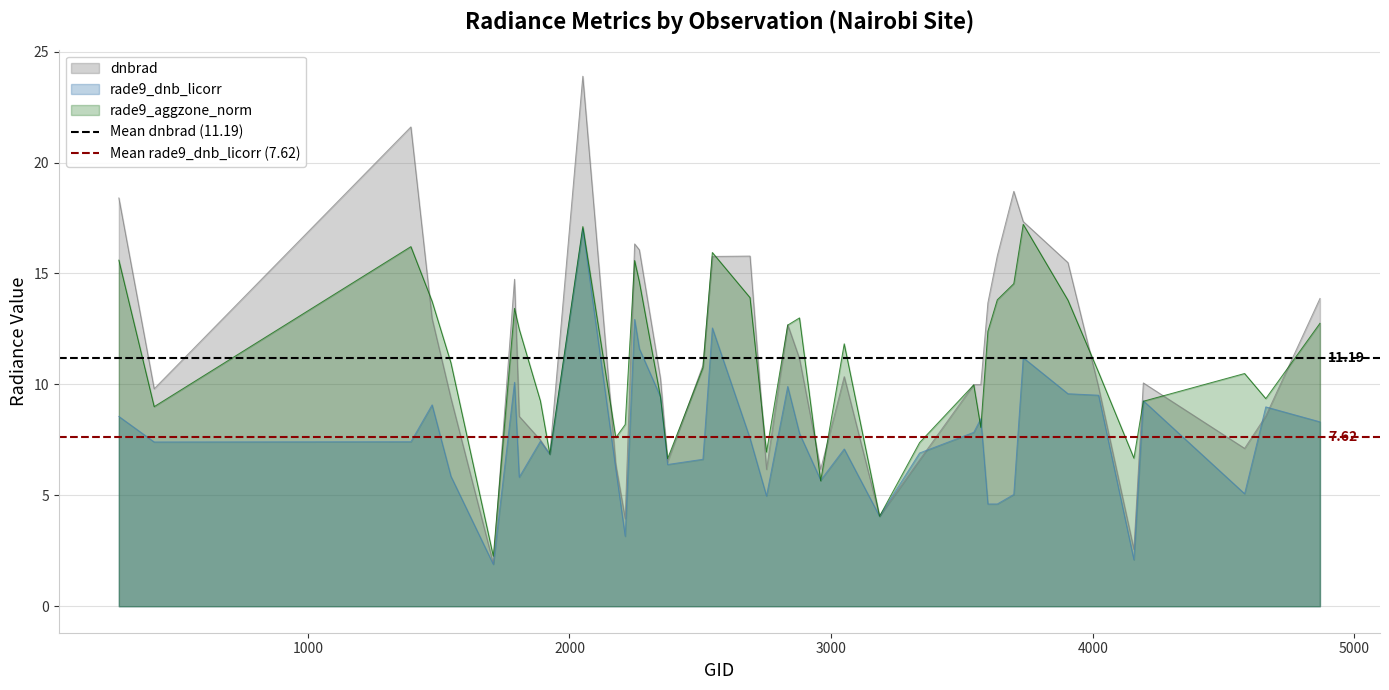

How many lines are shown in the chart?

2